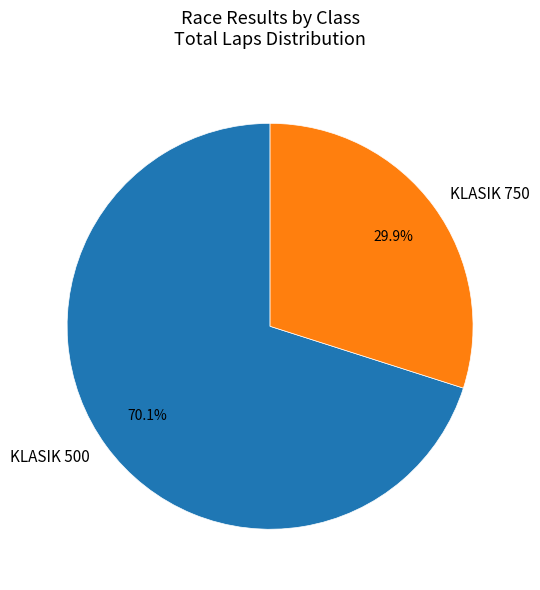

The KLASIK 750 slice represents 14% of the pie. True or false?

False